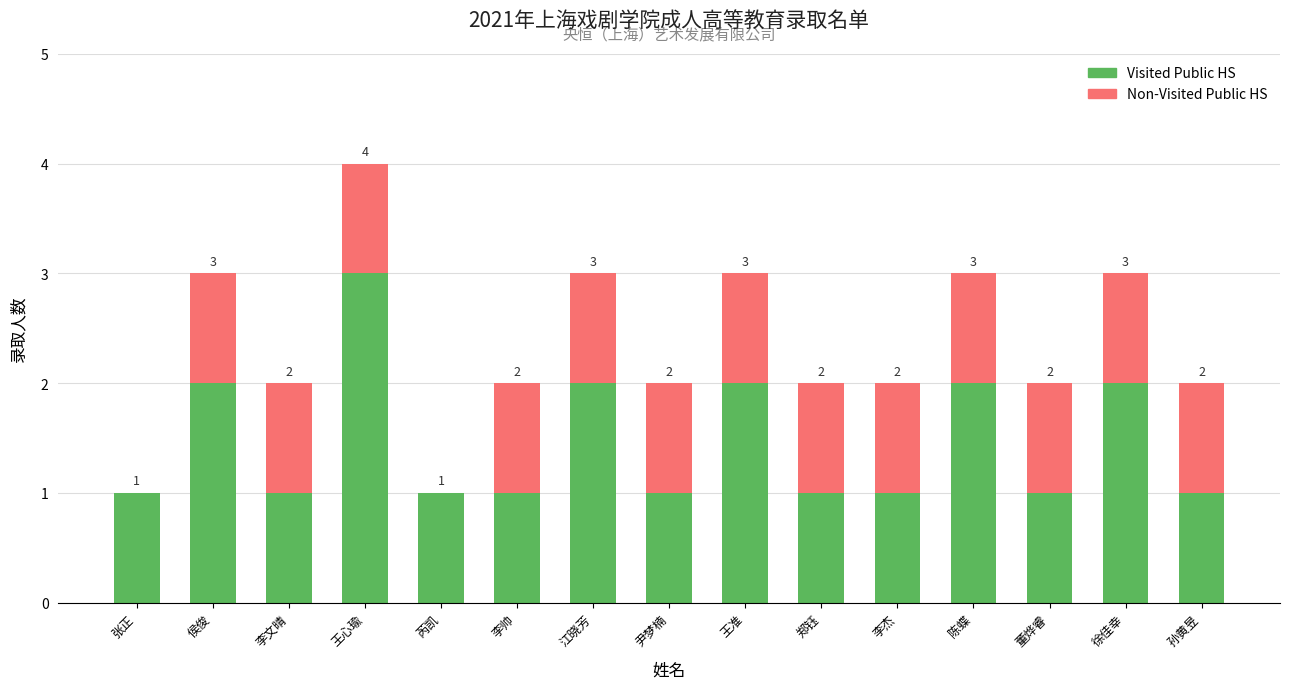

What are all the series names shown in the legend?

Visited Public HS, Non-Visited Public HS